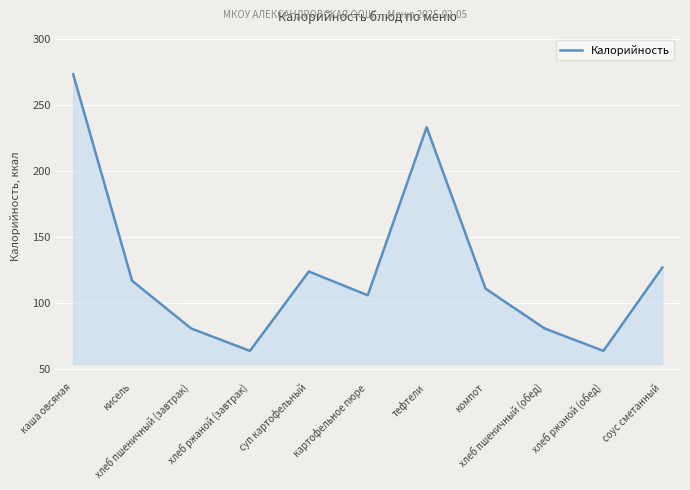

How many lines are shown in the chart?

1